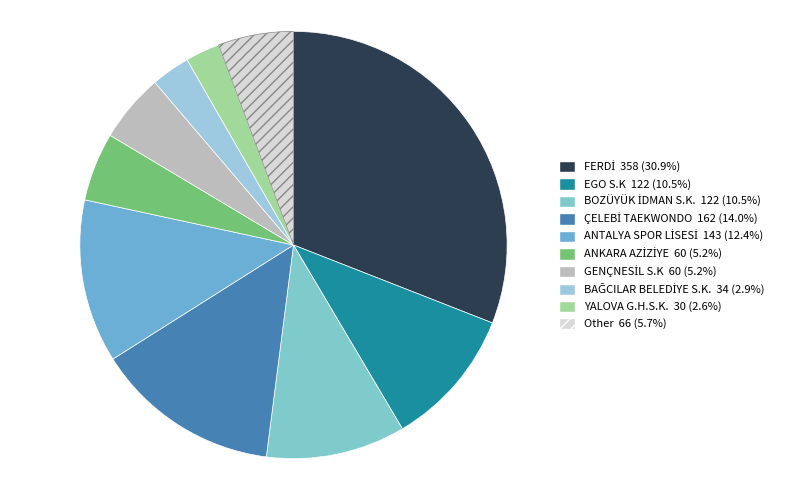

The BOZÜYÜK İDMAN S.K. slice represents 18% of the pie. True or false?

False